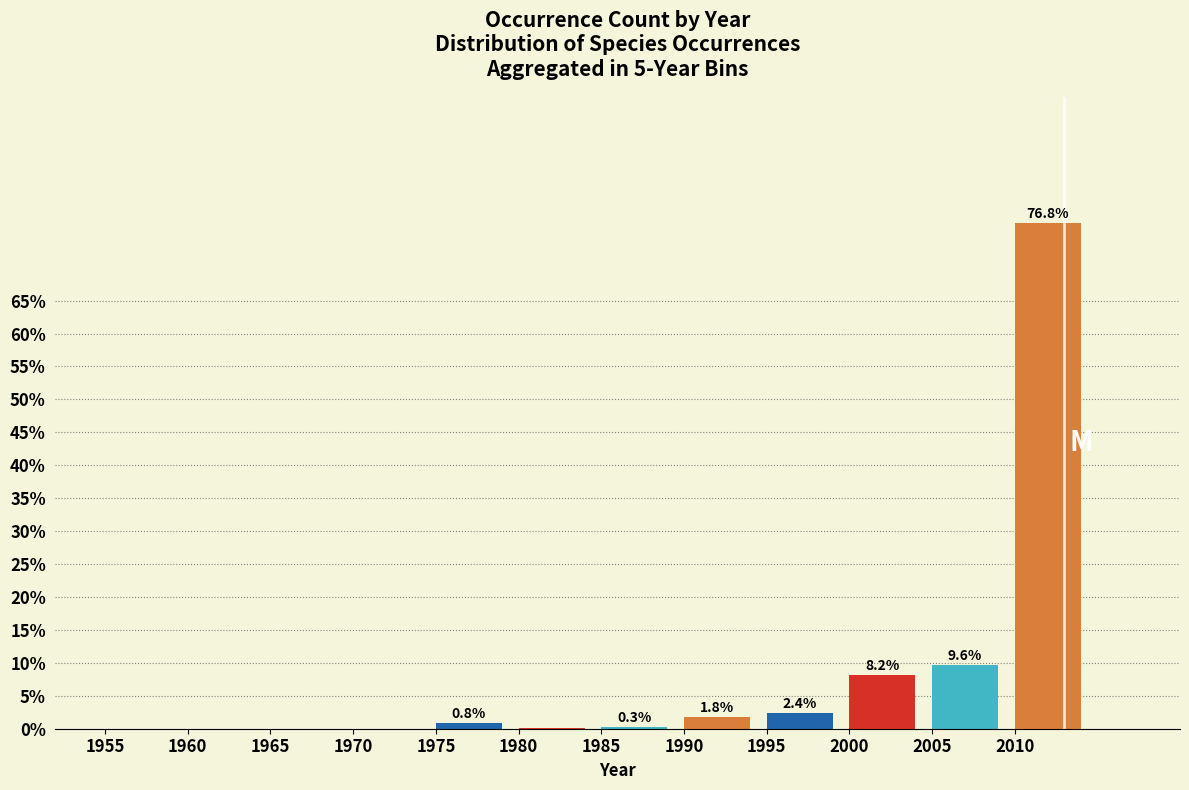

What is the approximate value at 2005?

9.6